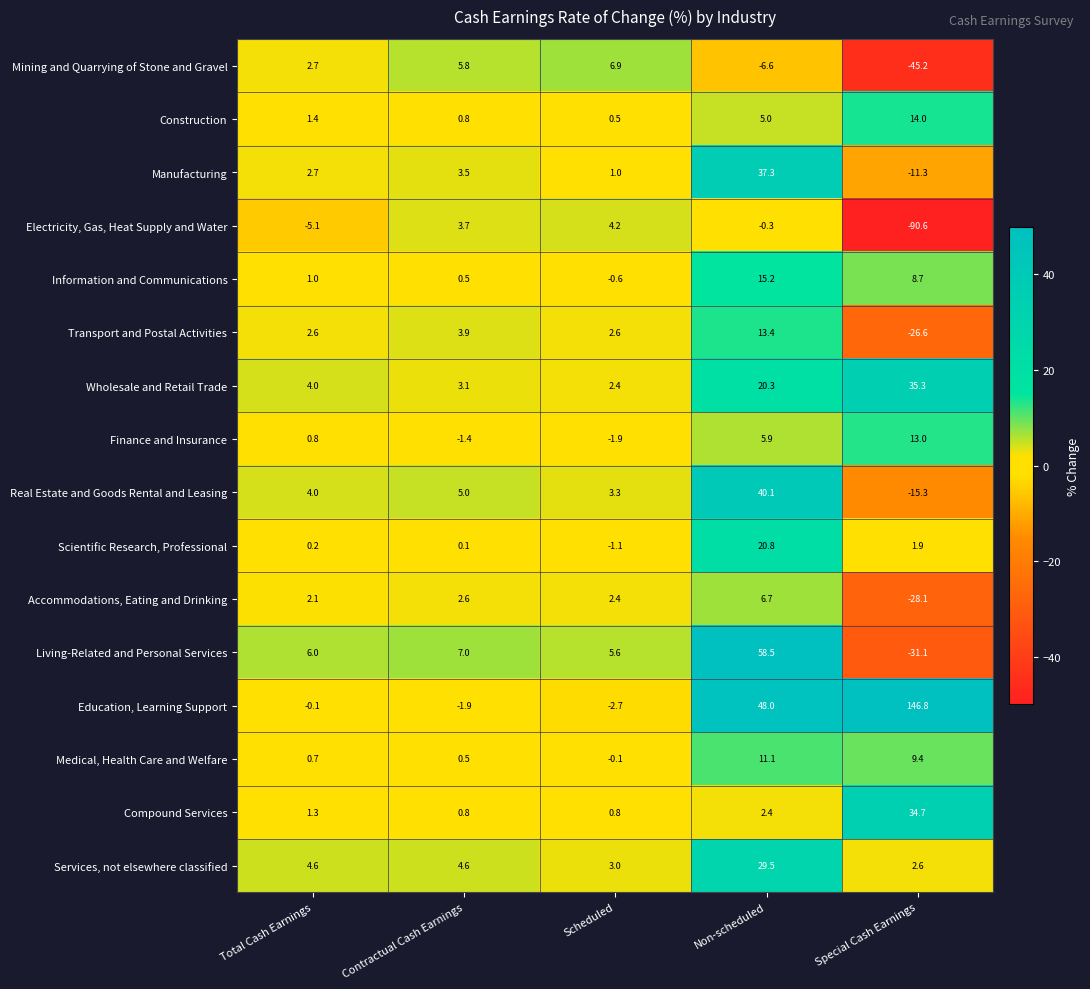

At which label does Mining and Quarrying of Stone and Gravel reach its peak?

Scheduled